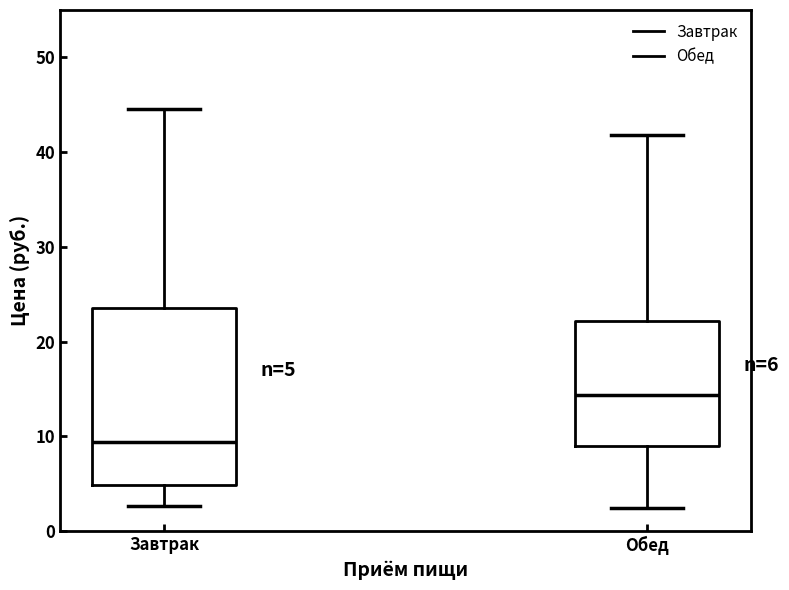

Which box has the lowest median line?

Завтрак